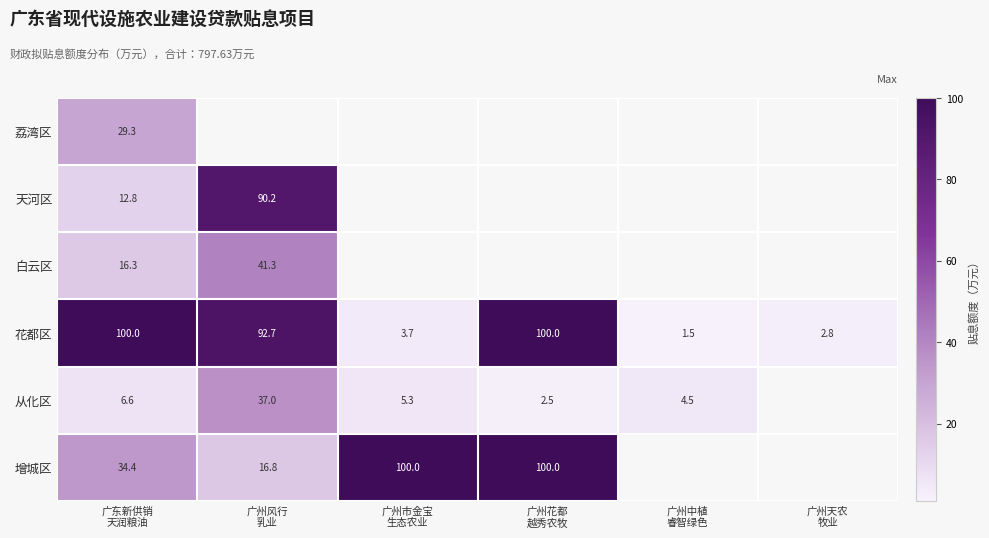

The value of 花都区 at 广州市金宝 生态农业 is 5.7. True or false?

False